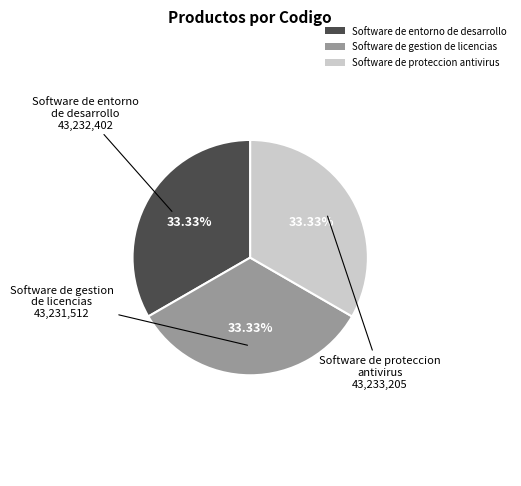

Does Software de entorno de desarrollo account for over 50% of the chart?

No